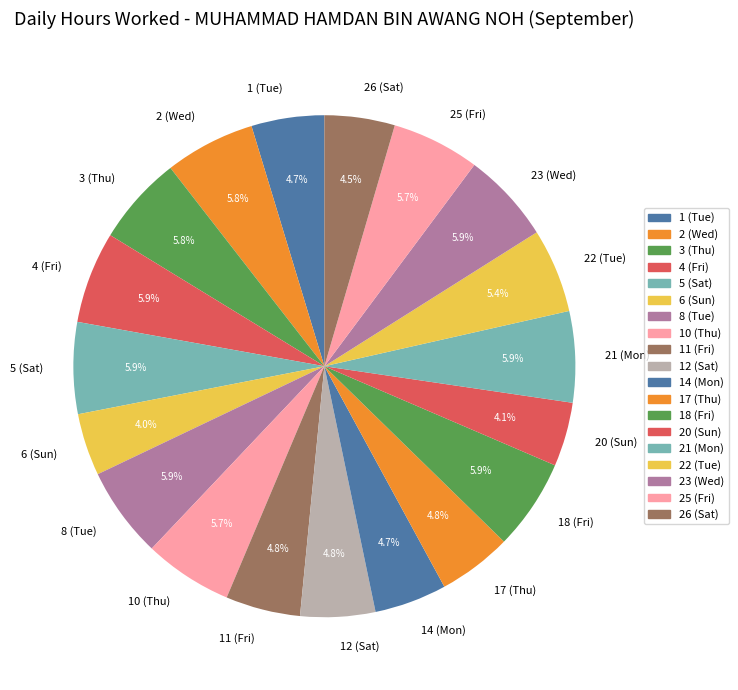

Count the number of slices in the pie.

19